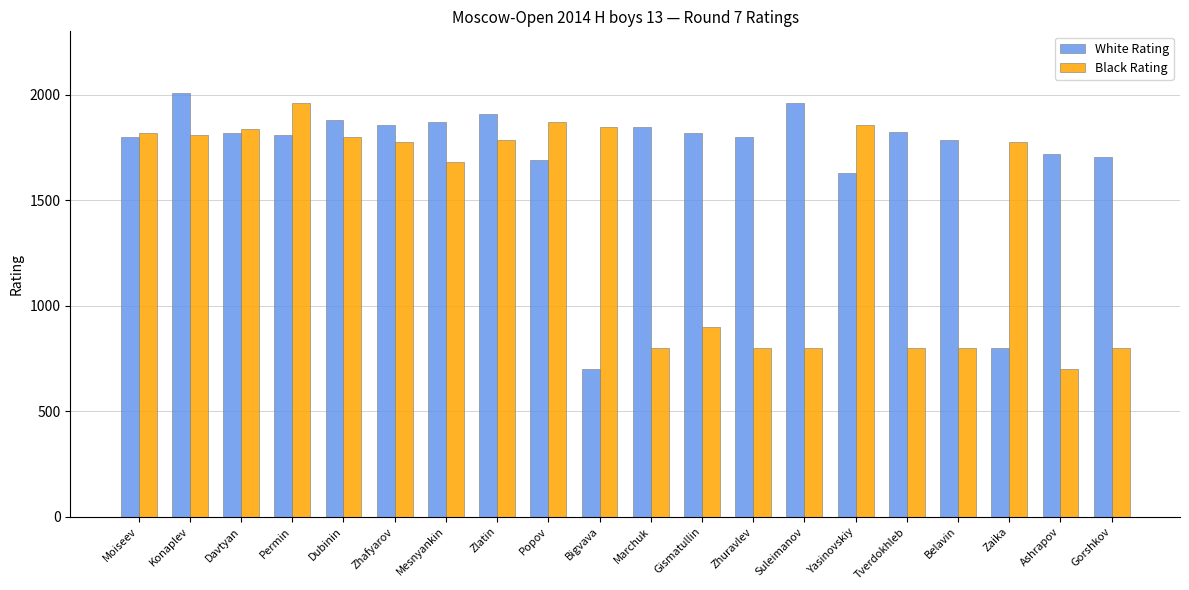

Which series changed the most between Bigvava and Belavin?

White Rating